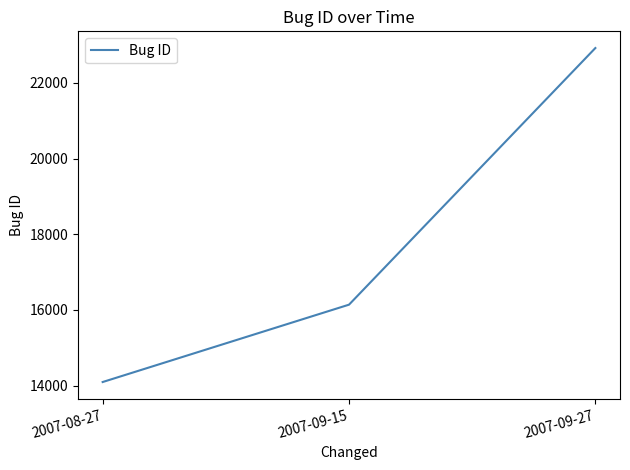

What is the change in value from 2007-09-15 to 2007-09-27?

+6781